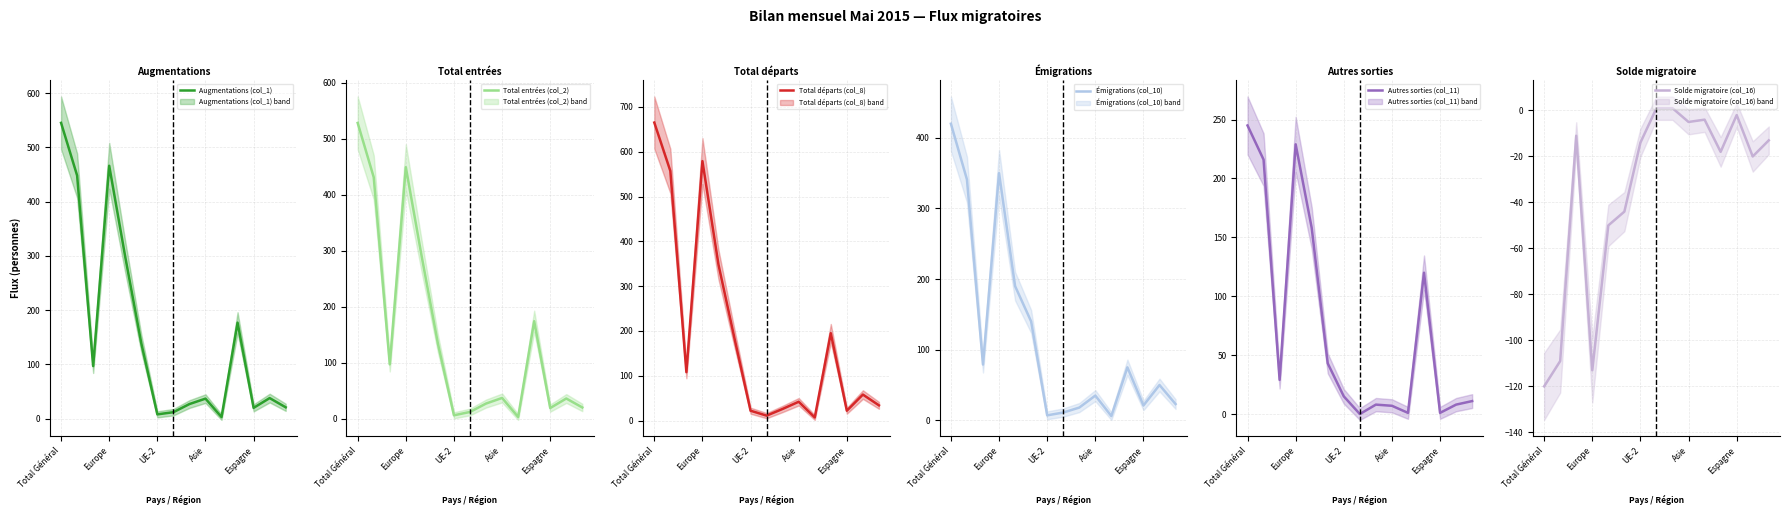

True or false: Total entrées (col_2) has more than 0 points higher than both neighbors.

True